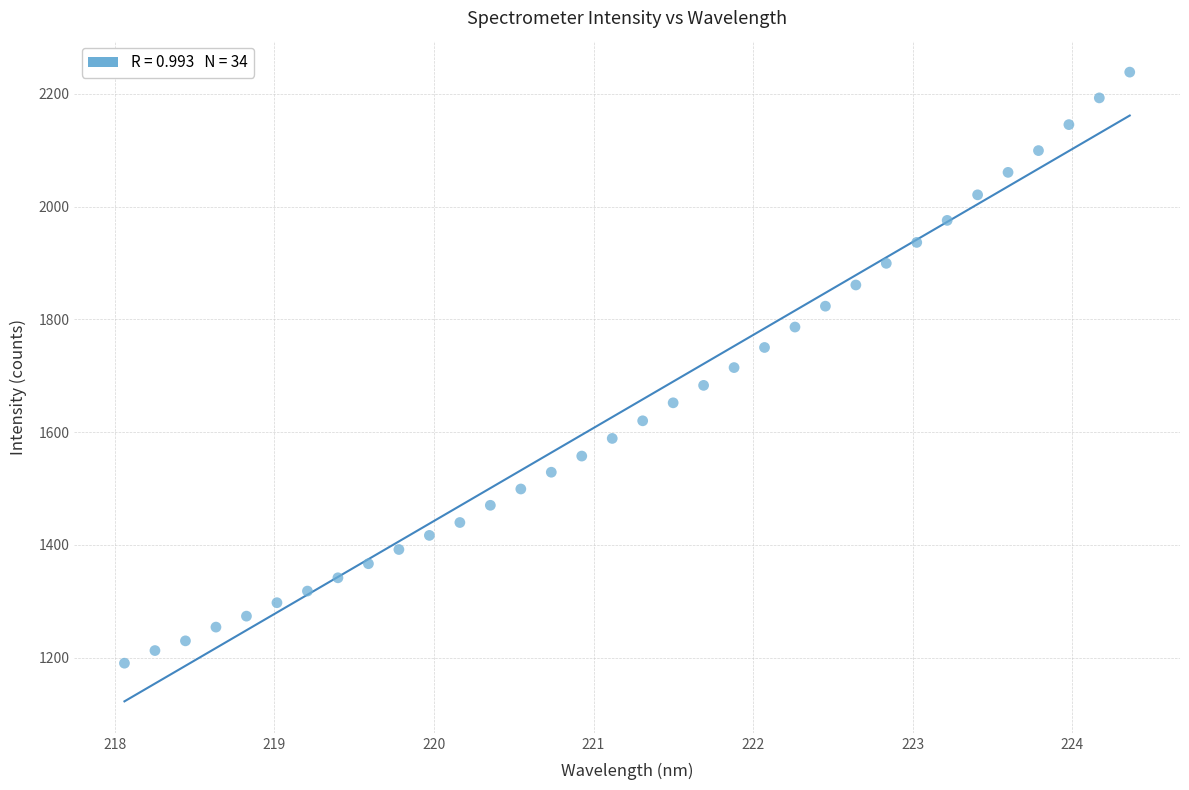

What is the range of X values (max minus min)?

6.3